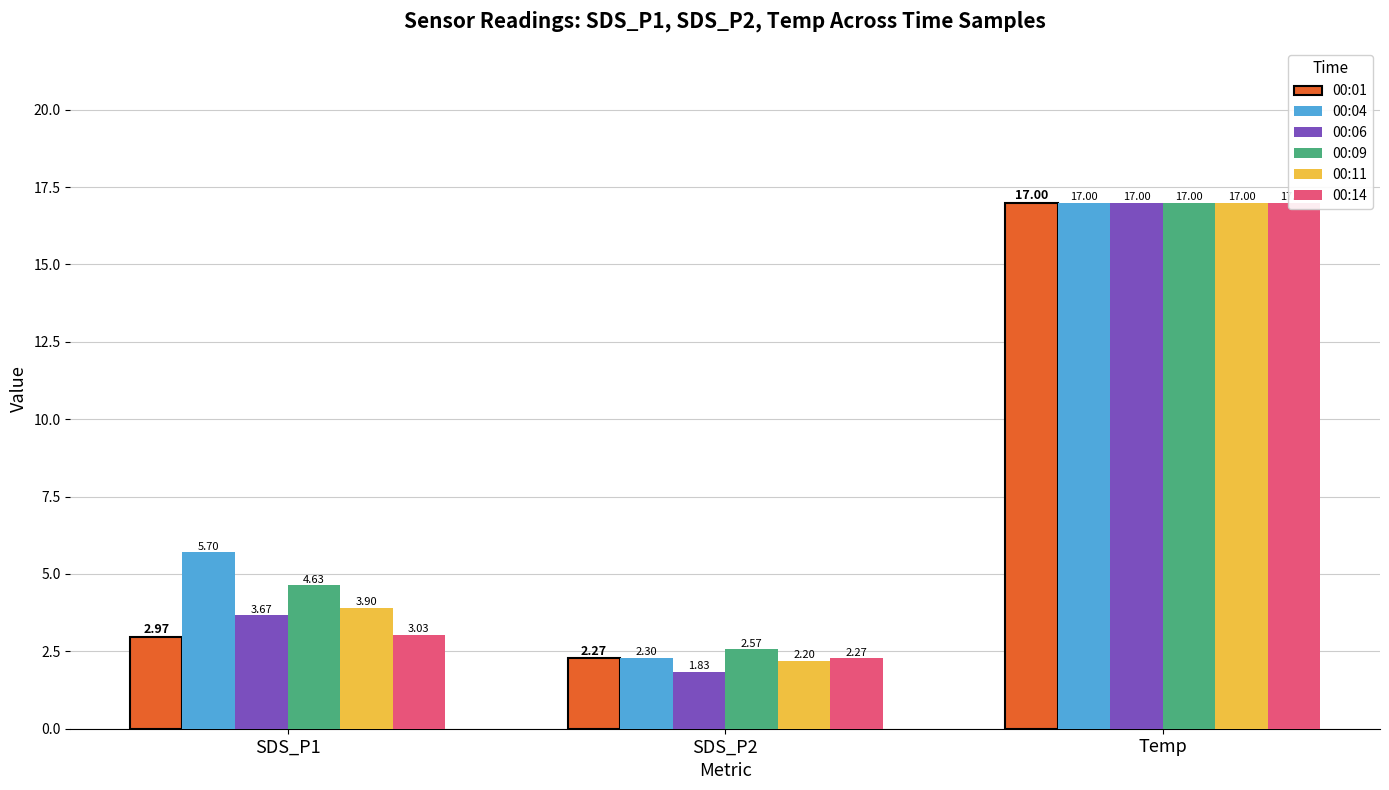

What is the label of the 3rd bar from the left?

Temp